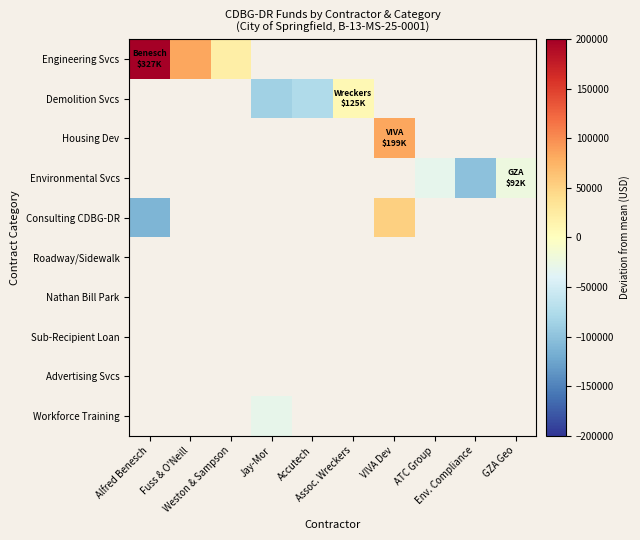

True or false: Engineering Svcs has a value of 66519.4 at Alfred Benesch.

False